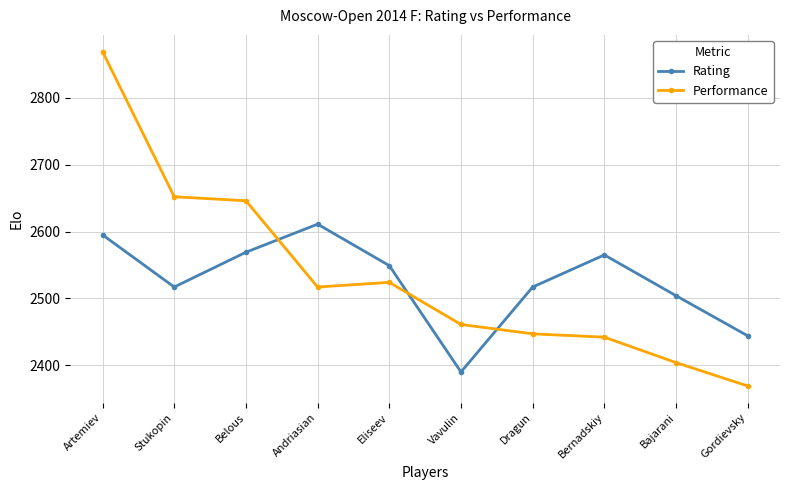

What is the difference between the Performance values at Artemiev and Bajarani?

465